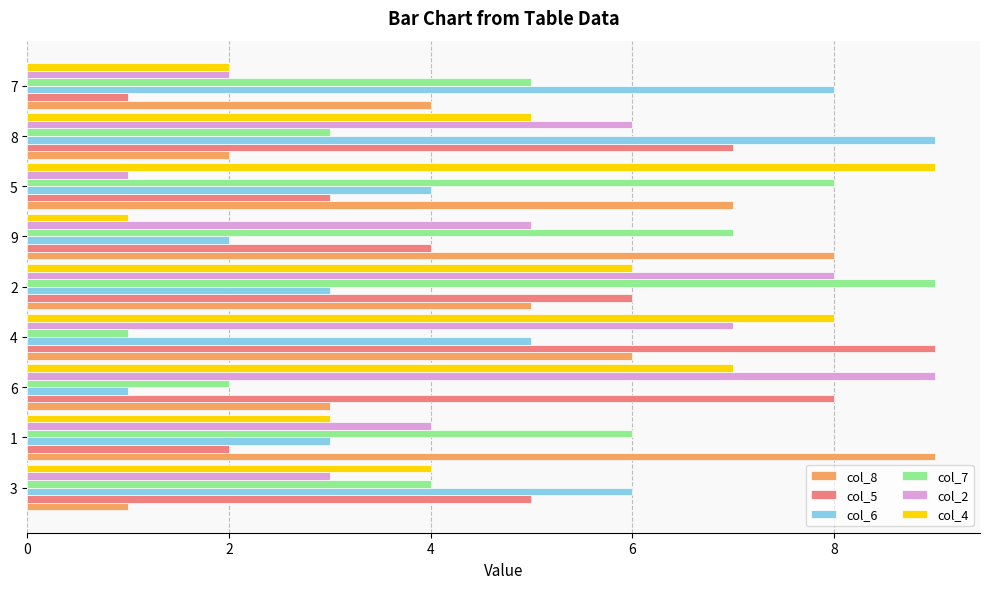

The value of col_4 at 4 is 8. True or false?

True